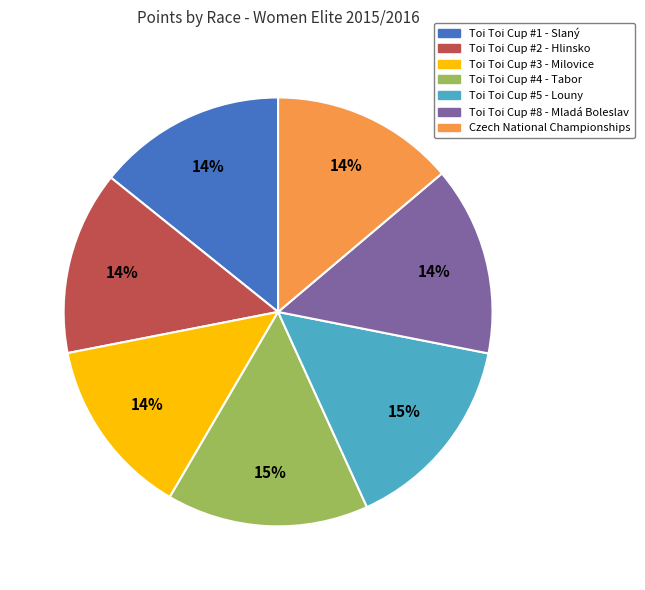

Is it true that Toi Toi Cup #3 - Milovice is 14% of the pie?

True